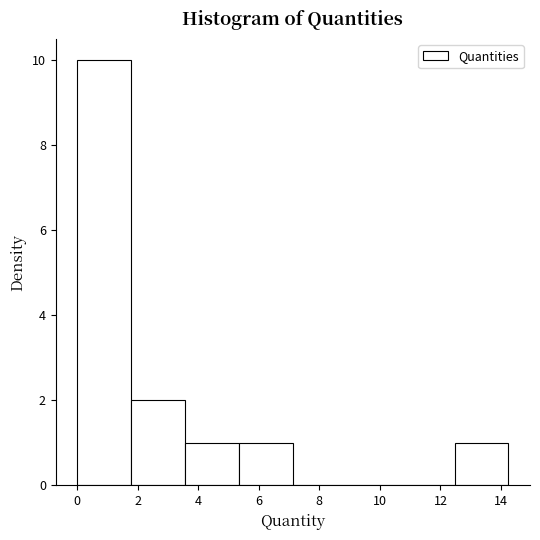

Reading left to right, transcribe this chart: for each bar, give the range it covers on the x-axis and its height. Neither the bar edges nor the heights are printed on the chart, so give them approximately, as read against the axes.

0.0 to 1.8: 10
1.8 to 3.6: 2
3.6 to 5.4: 1
5.4 to 7.2: 1
7.2 to 9.0: 0
9.0 to 10.6: 0
10.6 to 12.4: 0
12.4 to 14.2: 1